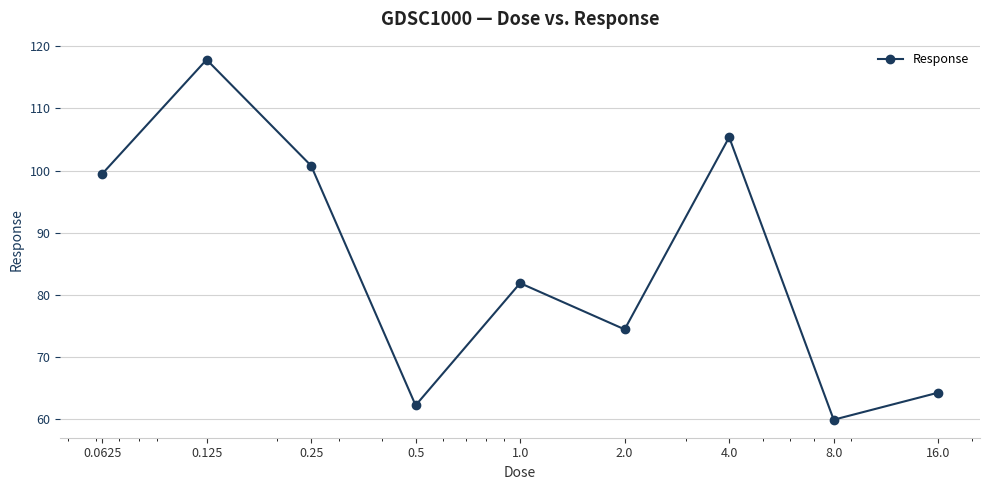

How many interior local valleys (lower than both neighbors) does the data have?

3